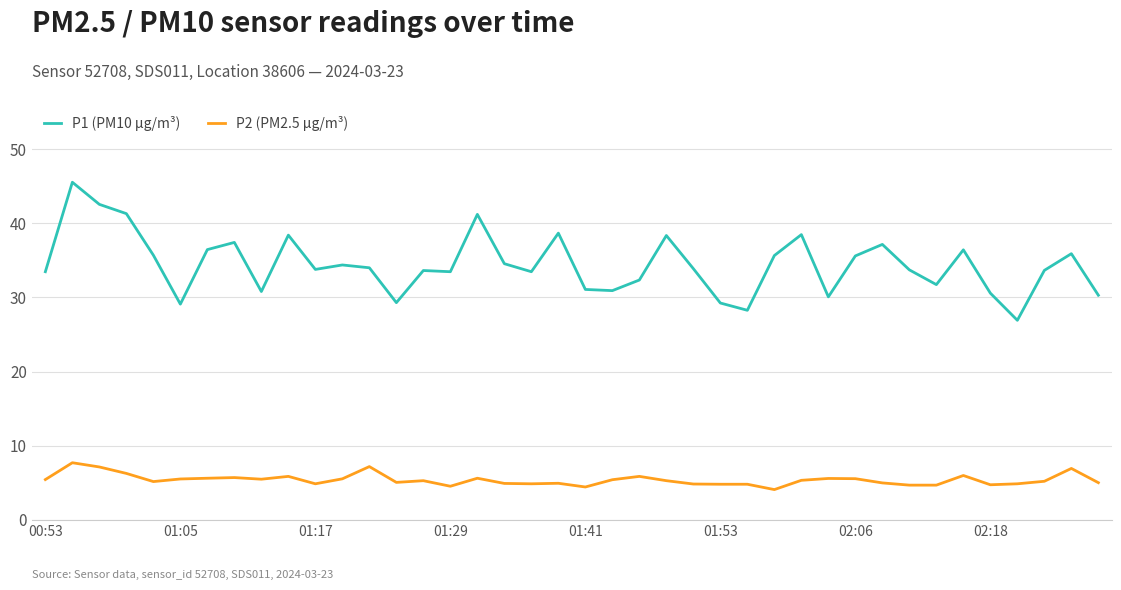

True or false: P1 (PM10 µg/m³) and P2 (PM2.5 µg/m³) cross at least once.

False